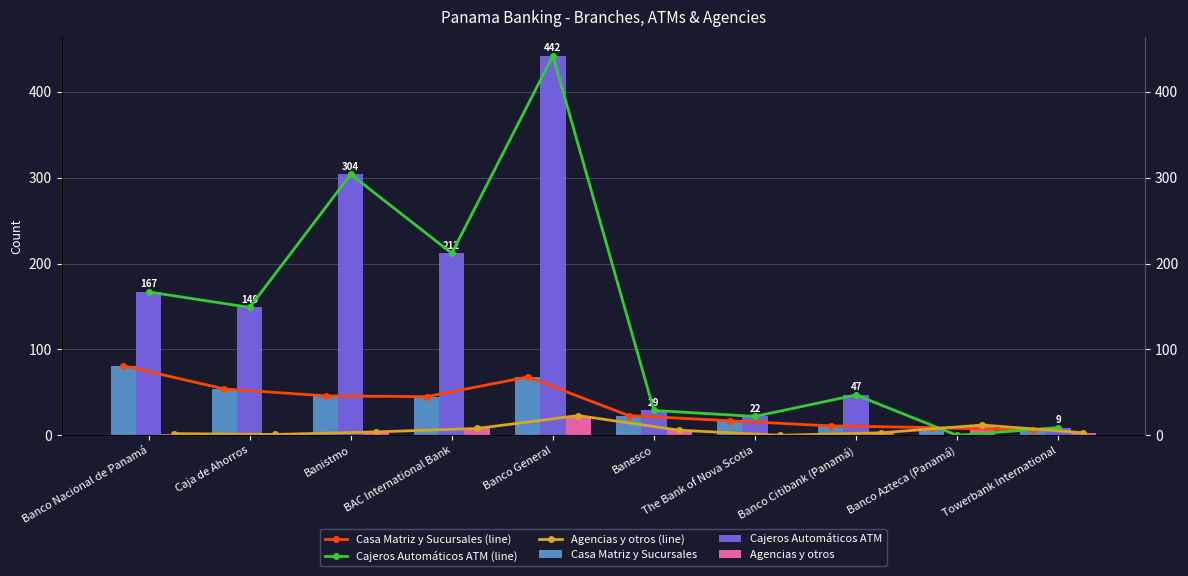

What is the difference between the Cajeros Automáticos ATM (line) values at Towerbank International and Banesco?

20